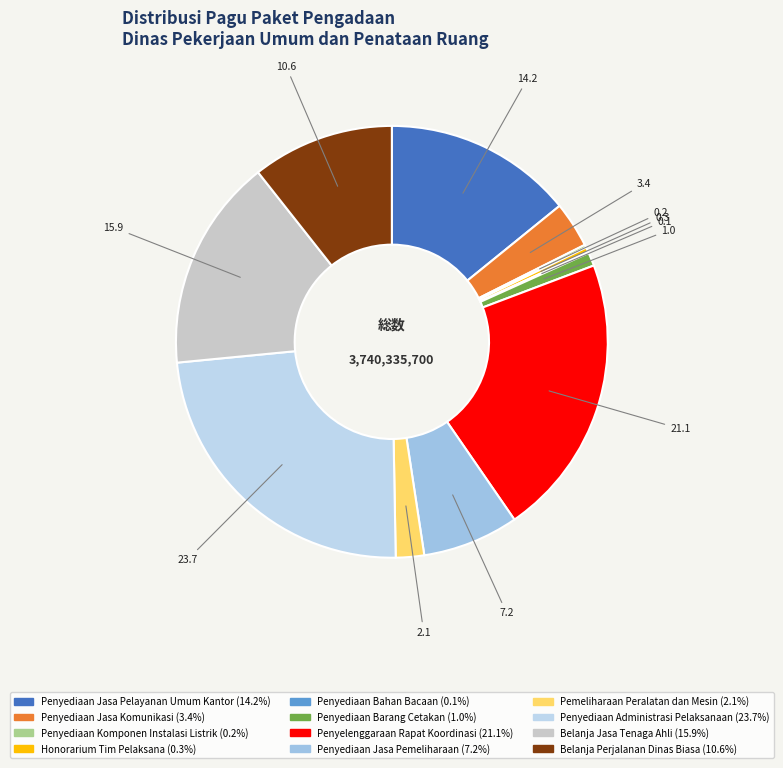

What is the largest slice in the pie chart?

Penyediaan Administrasi Pelaksanaan